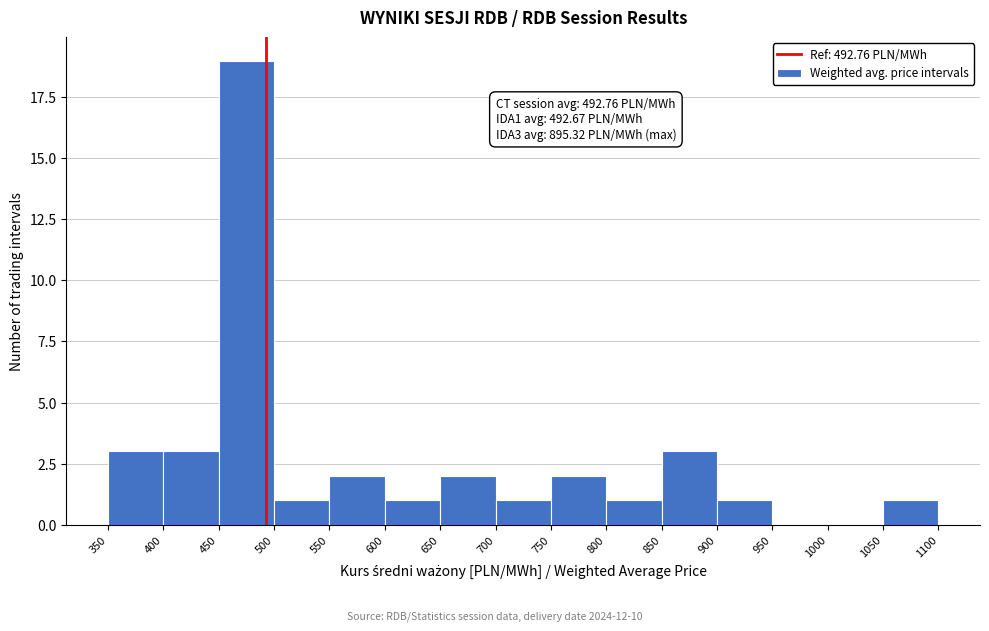

Over which range of the x-axis is the bar tallest?

450 to 500